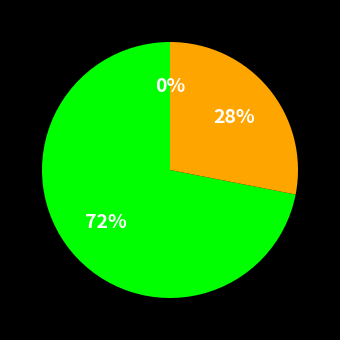

Which category has the biggest portion of the pie?

2-Thu